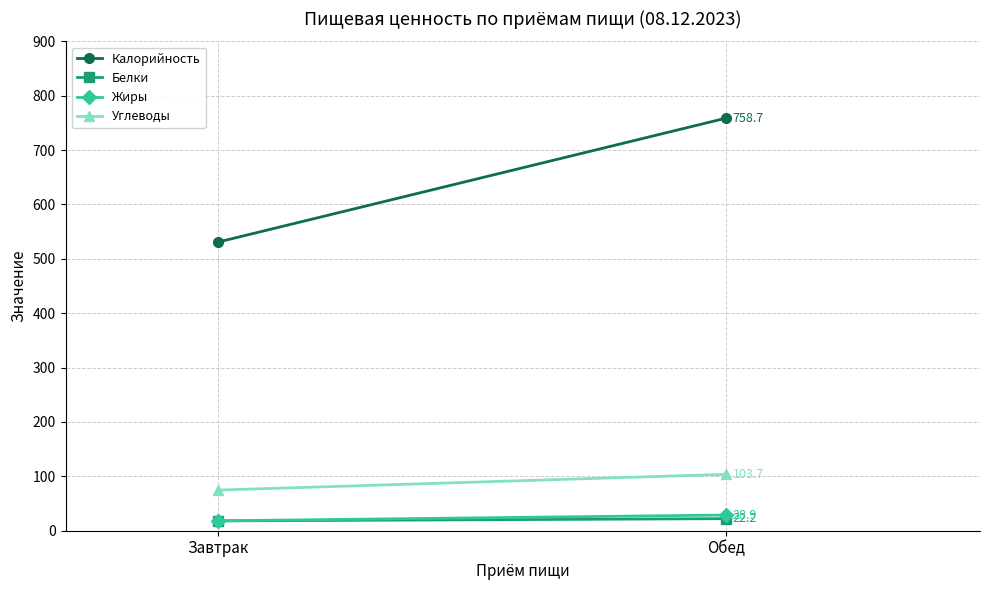

Reading right to left, transcribe all the data shown in this chart.

Калорийность: 758.7	530.8
Белки: 22.2	18.1
Жиры: 28.9	18.2
Углеводы: 103.7	74.7